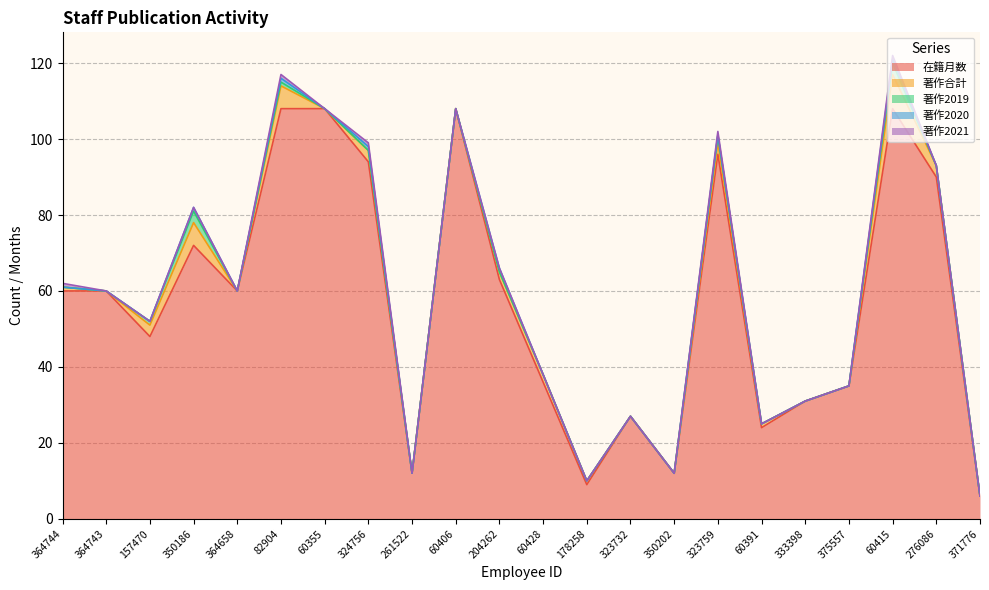

Is it true that 著作合計 equals 3 at 324756?

True